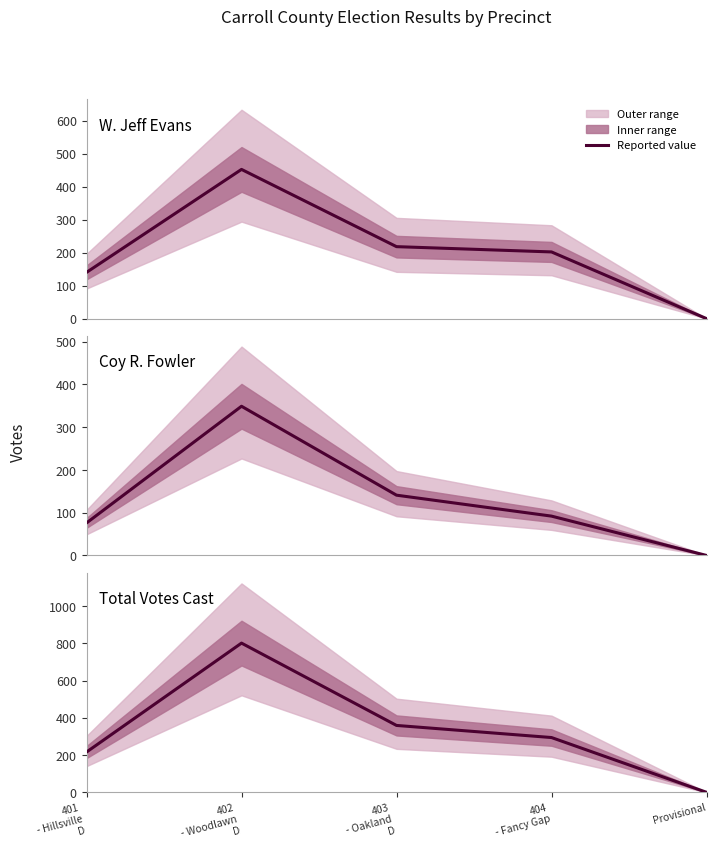

What is the greatest value displayed?

801